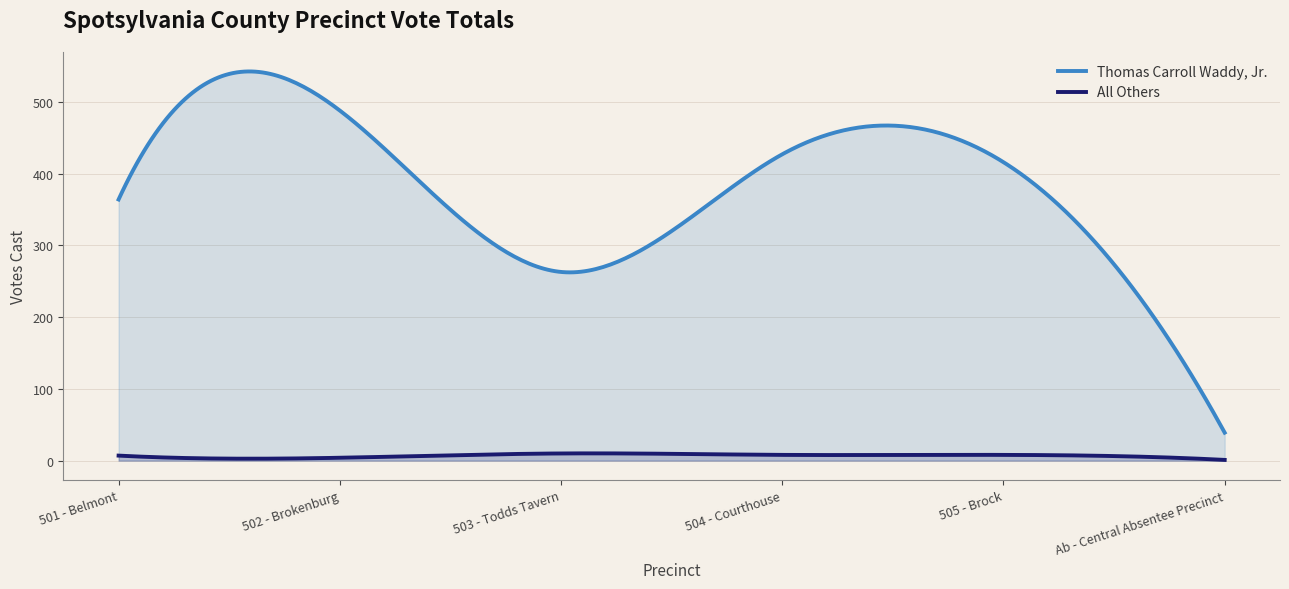

What is the difference between the highest and lowest values at Ab - Central Absentee Precinct?

38.0